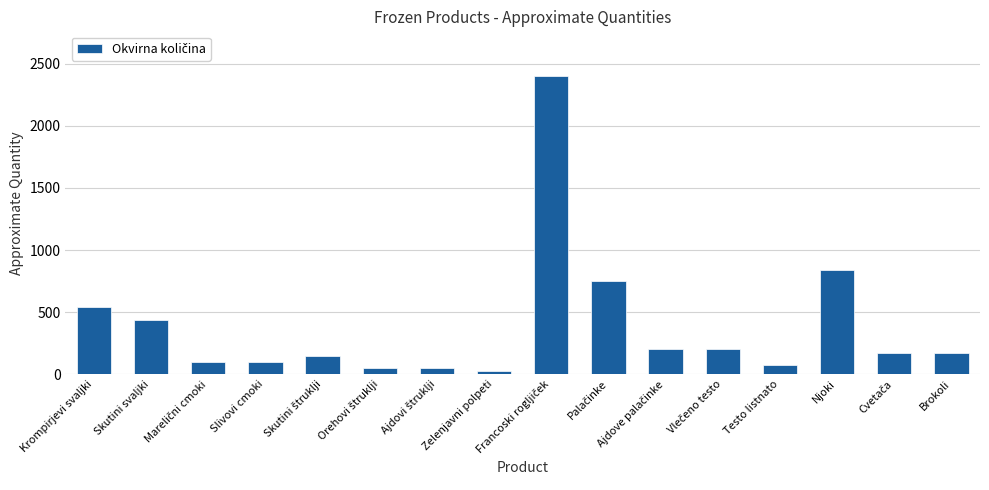

How many bars are there in total?

16